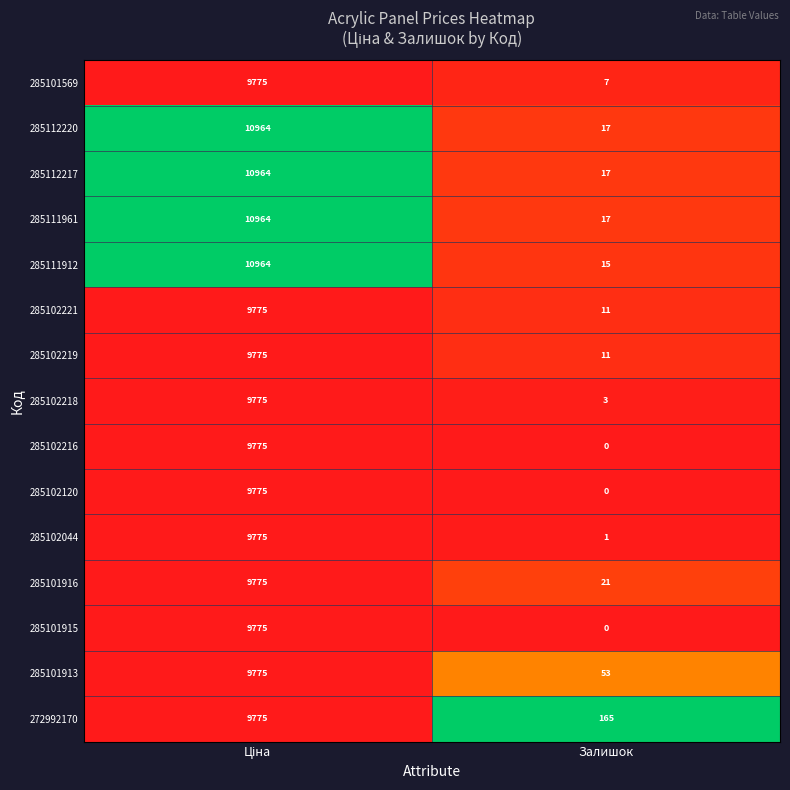

The value of 285101569 at Залишок is 7. True or false?

True